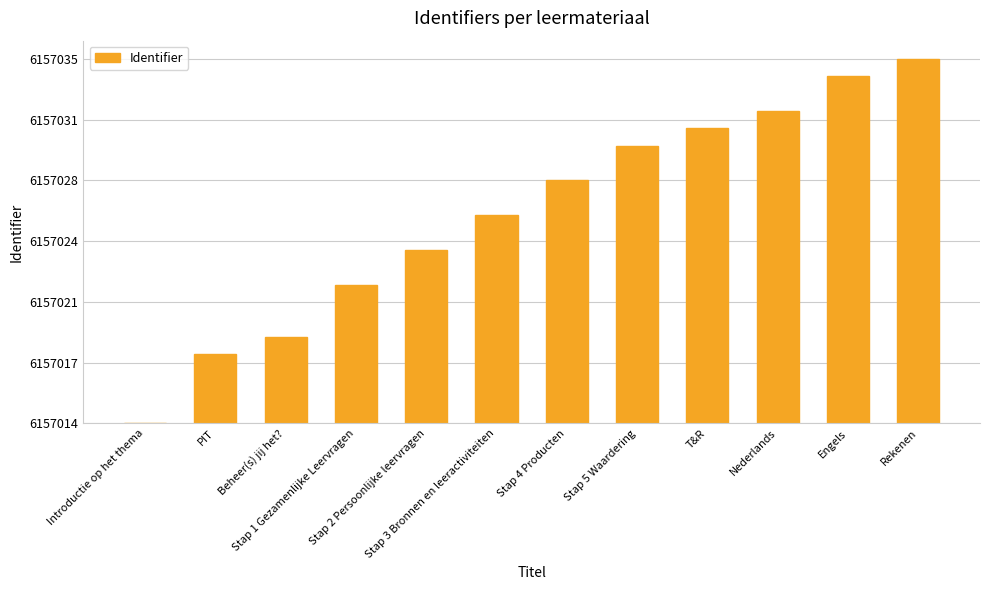

What is the label of the 6th bar from the left?

Stap 3 Bronnen en leeractiviteiten